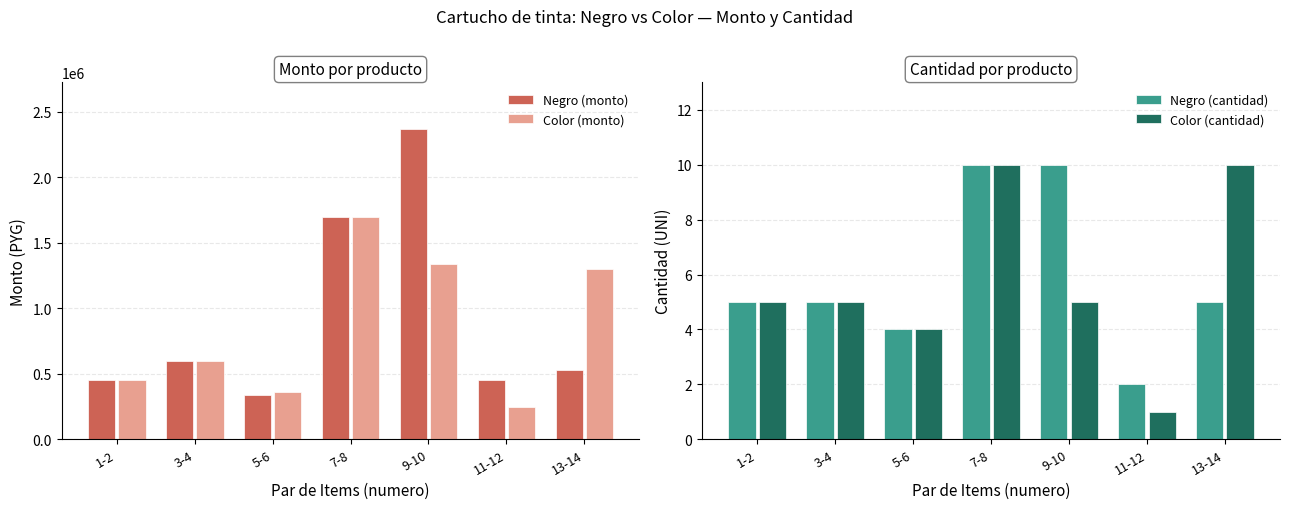

What position from the right is 3-4?

6